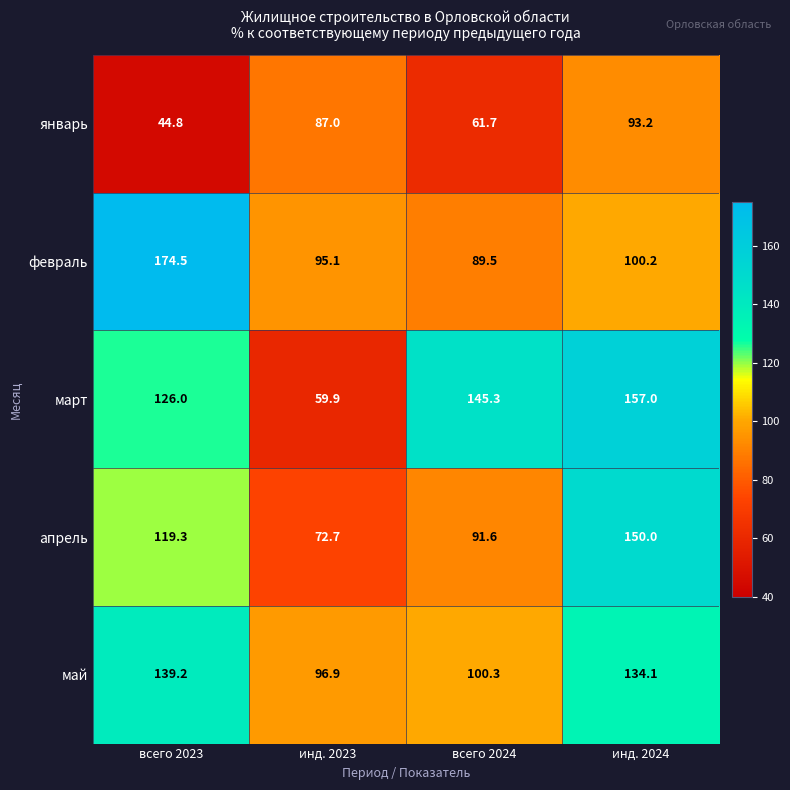

What is the greatest value displayed?

174.5